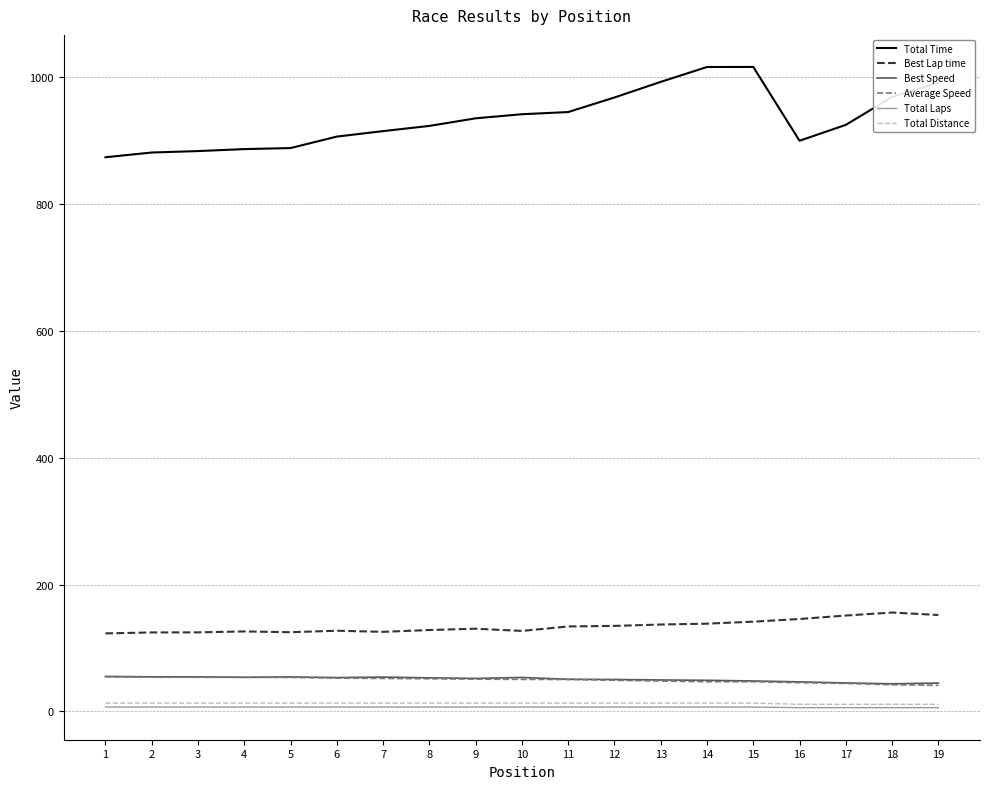

Which series has the largest total across all categories?

Total Time